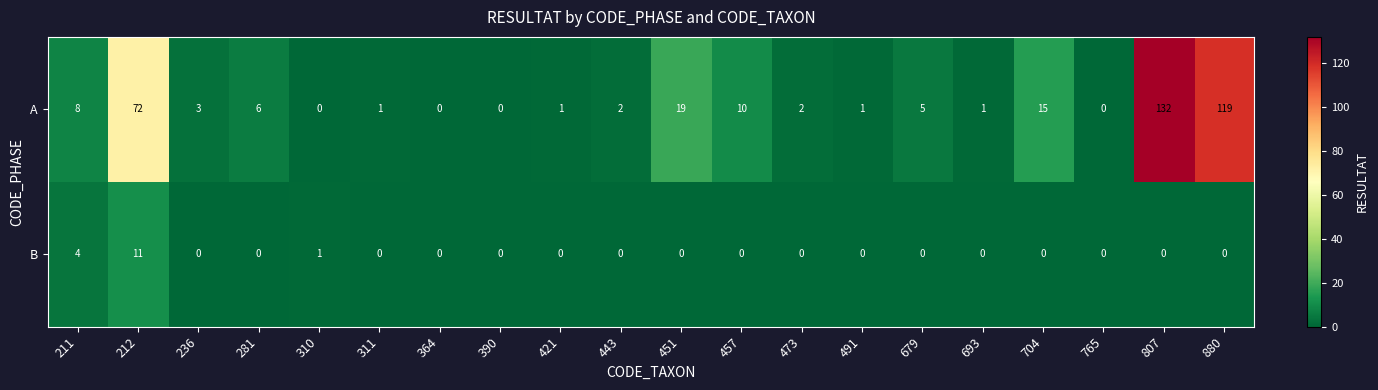

At which category is the sum across all series the highest?

807